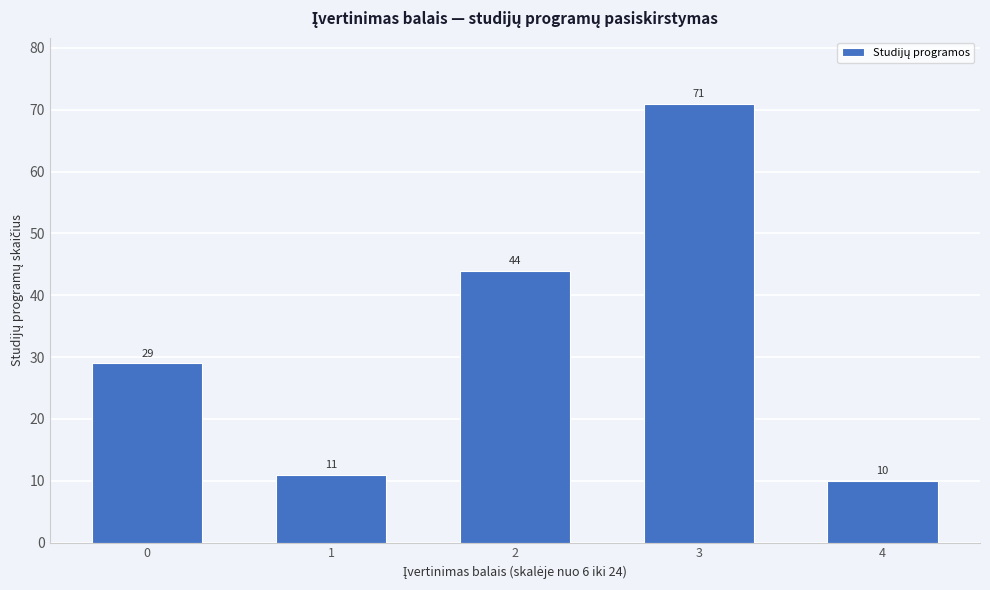

Reading left to right, what are all the values shown in this chart?

29	11	44	71	10